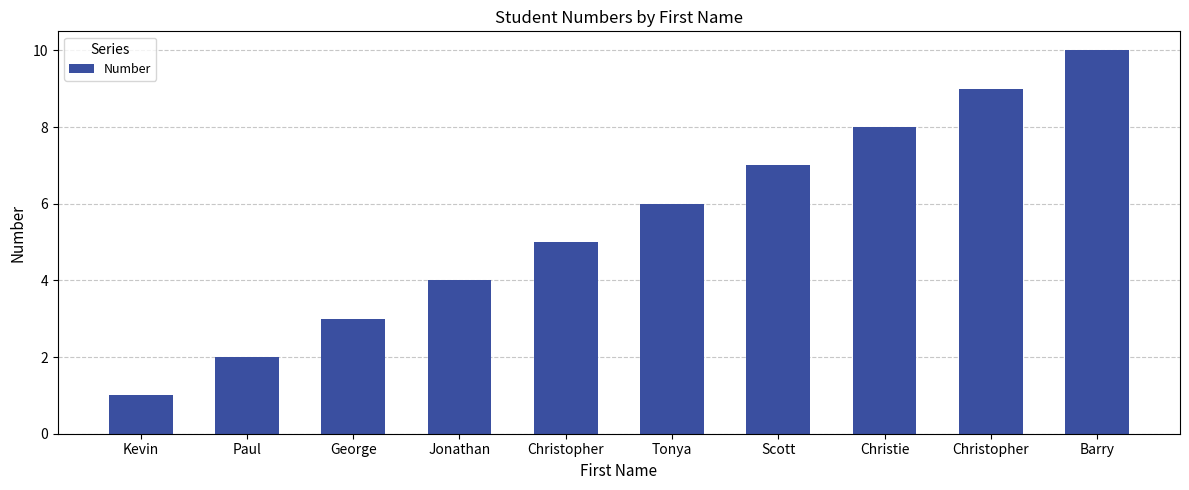

What is the ratio of the value at Kevin to the value at Paul?

0.5